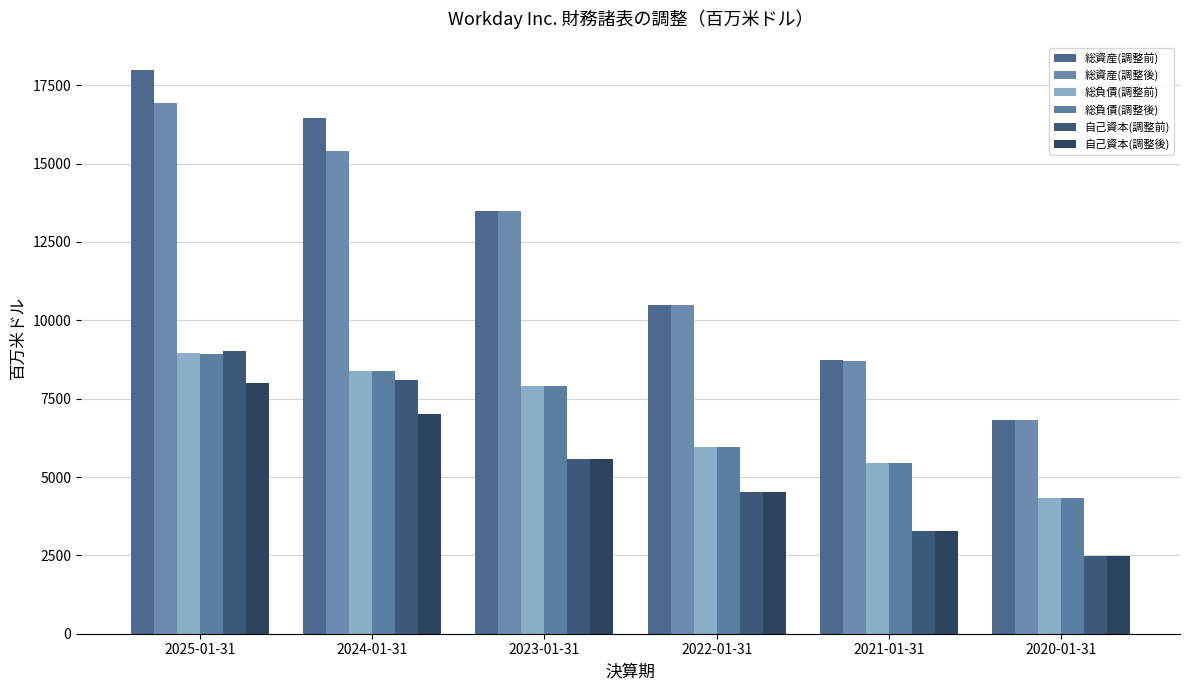

How many distinct data groups are displayed?

6